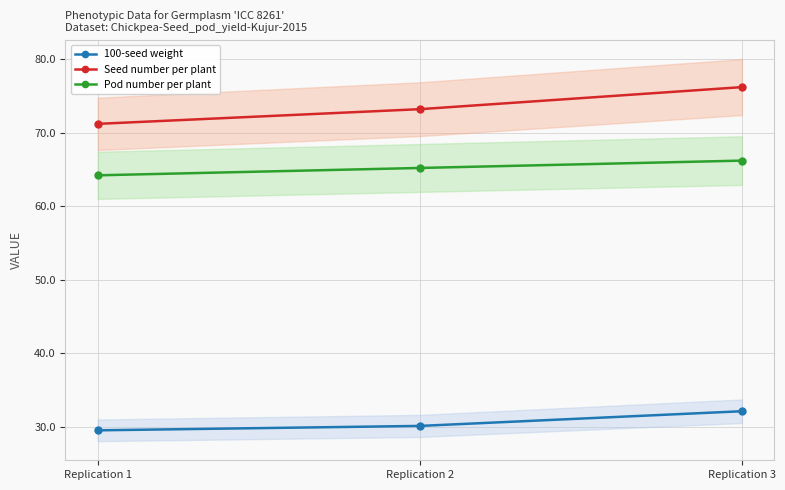

How many lines are shown in the chart?

3